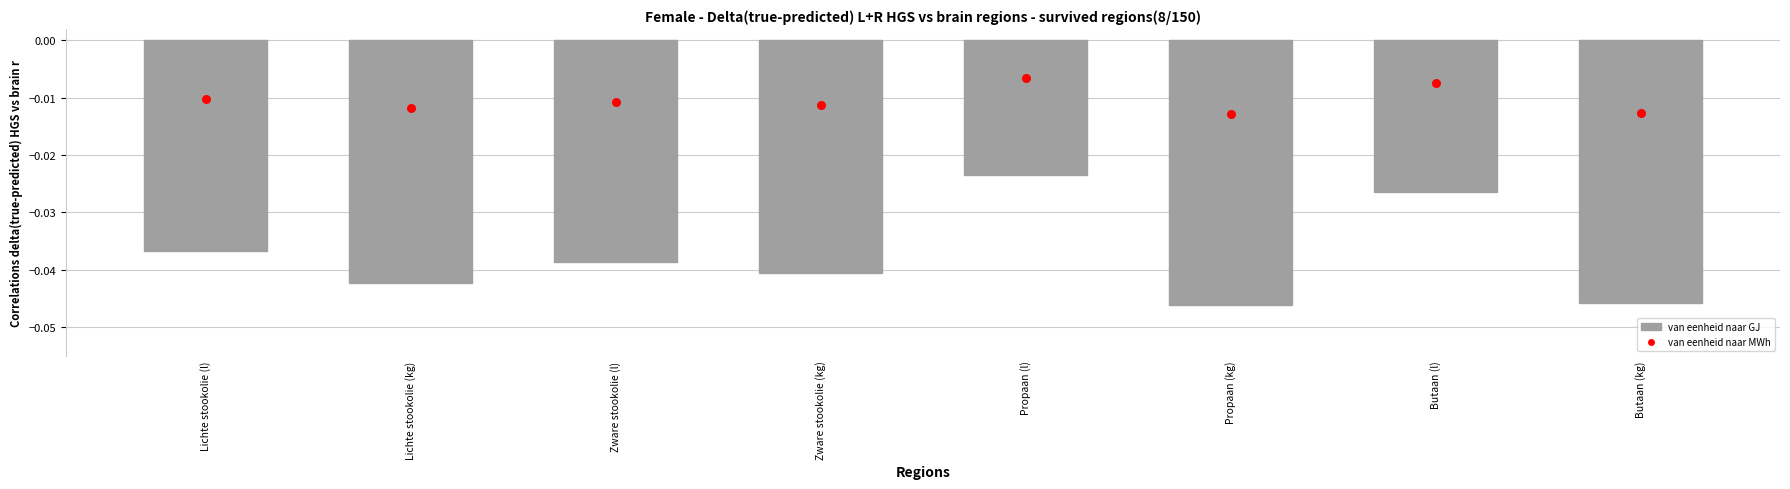

What are all the series names shown in the legend?

van eenheid naar GJ, van eenheid naar MWh